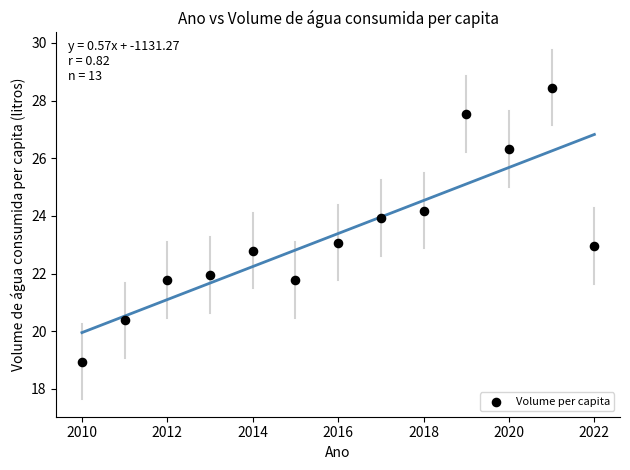

What is the range of Y values (max minus min)?

9.5